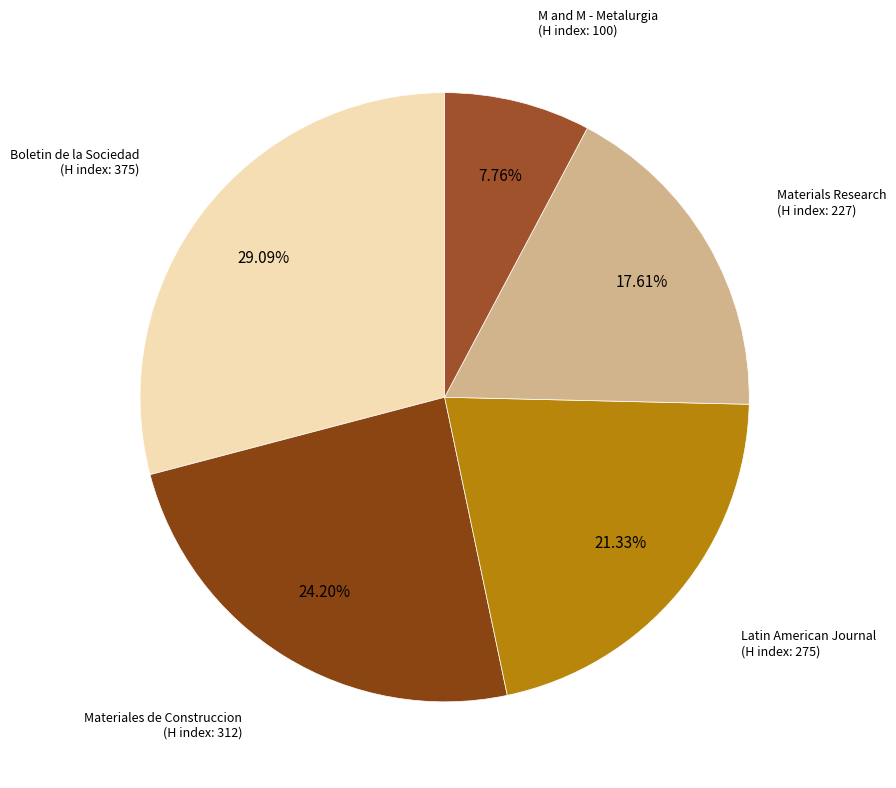

How many segments does this pie chart have?

5